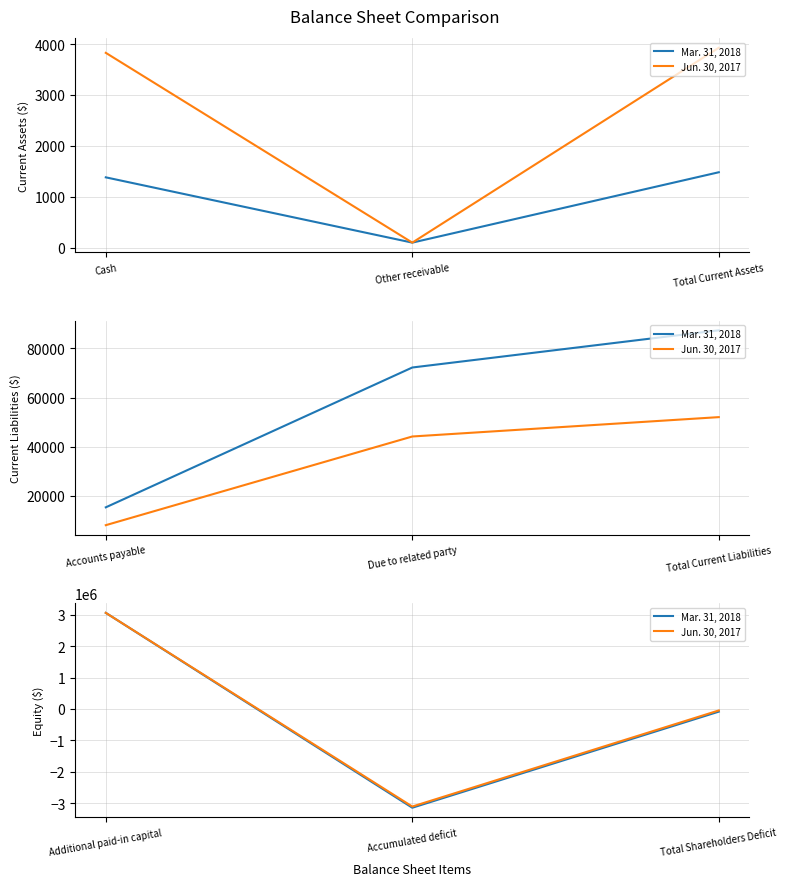

How many values in Mar. 31, 2018 are below zero?

2